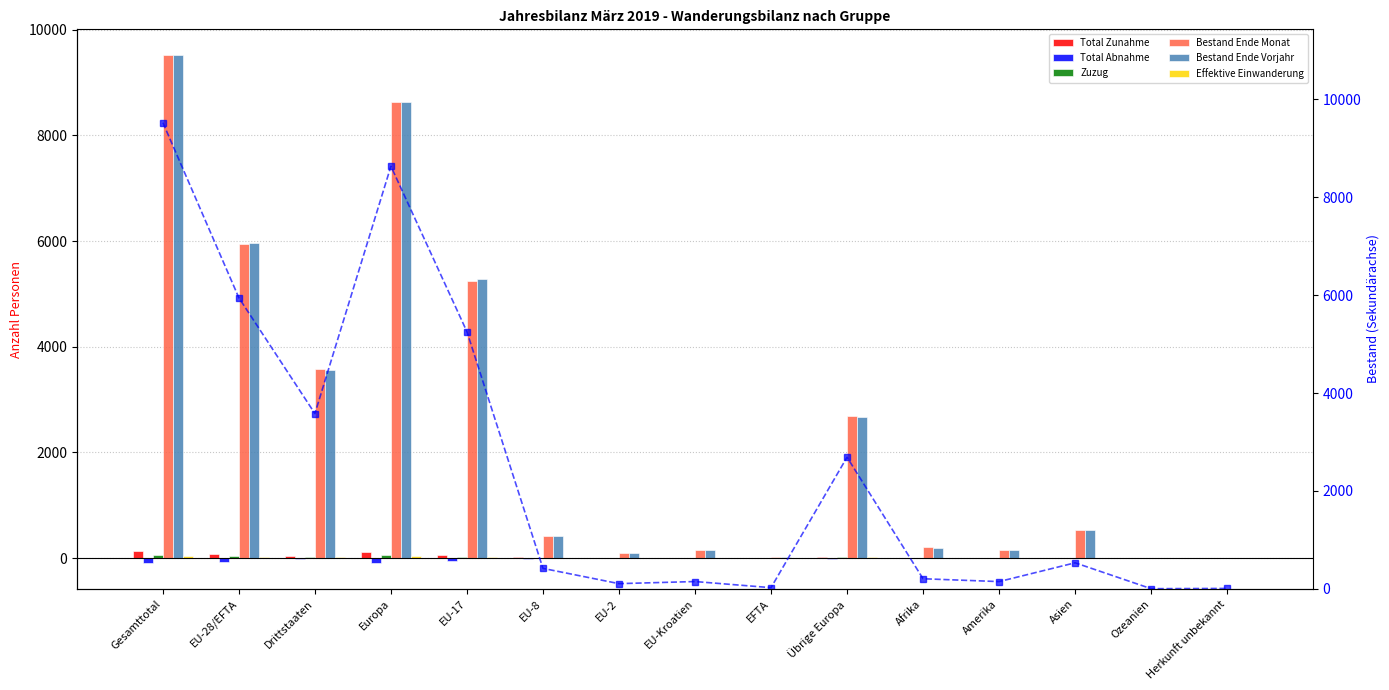

At which label is Bestand Ende Monat closest to 4765?

EU-17